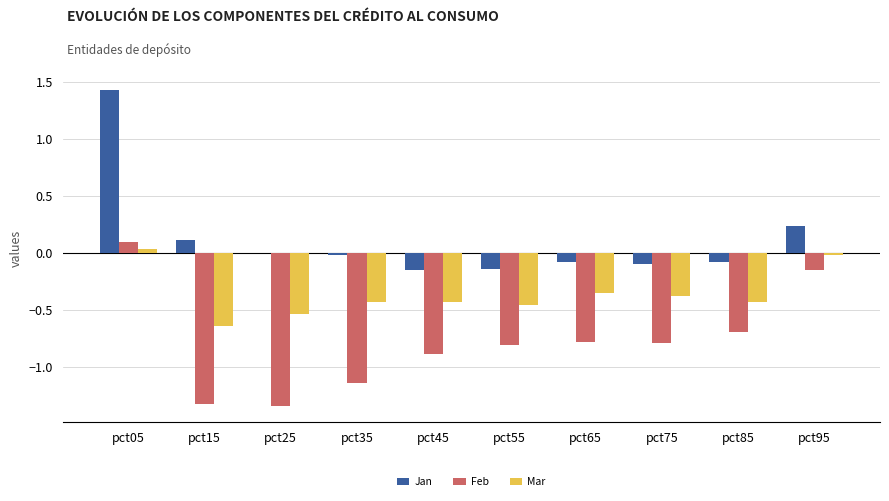

Is it true that Jan equals -0.1 at pct65?

True